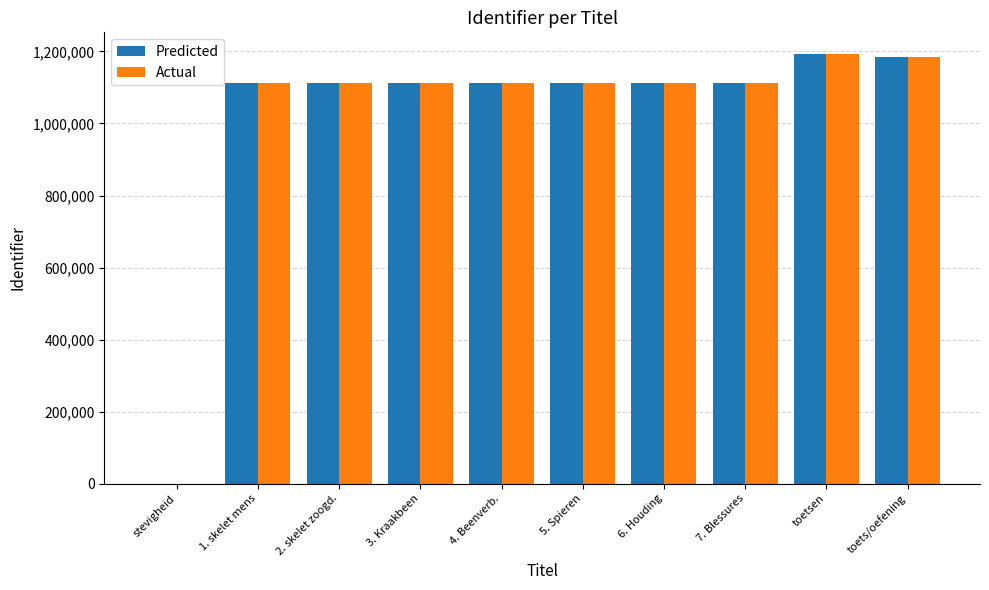

What is the maximum value for Predicted?

1193495